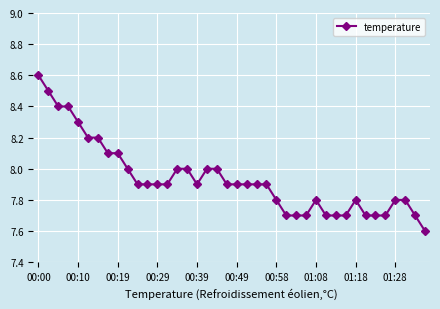

What is the smallest value displayed?

7.6